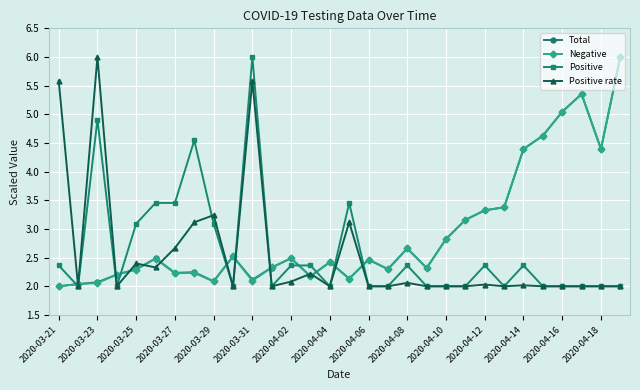

What is the value of the Positive point at the 6th from the left?

3.5